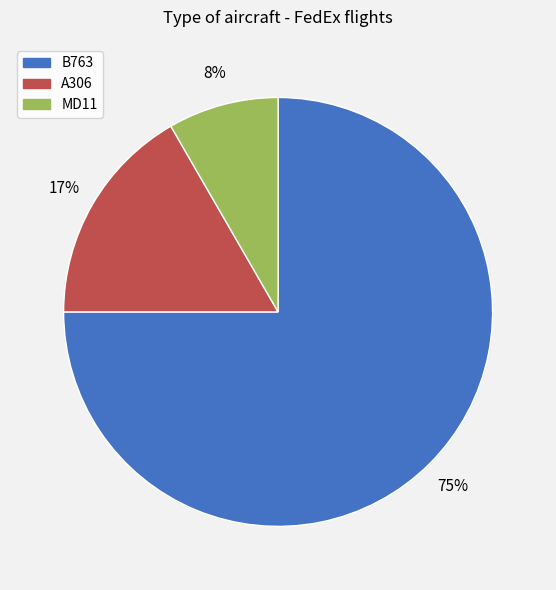

To the nearest percent, what is the difference between the A306 and B763 slice percentages?

58%